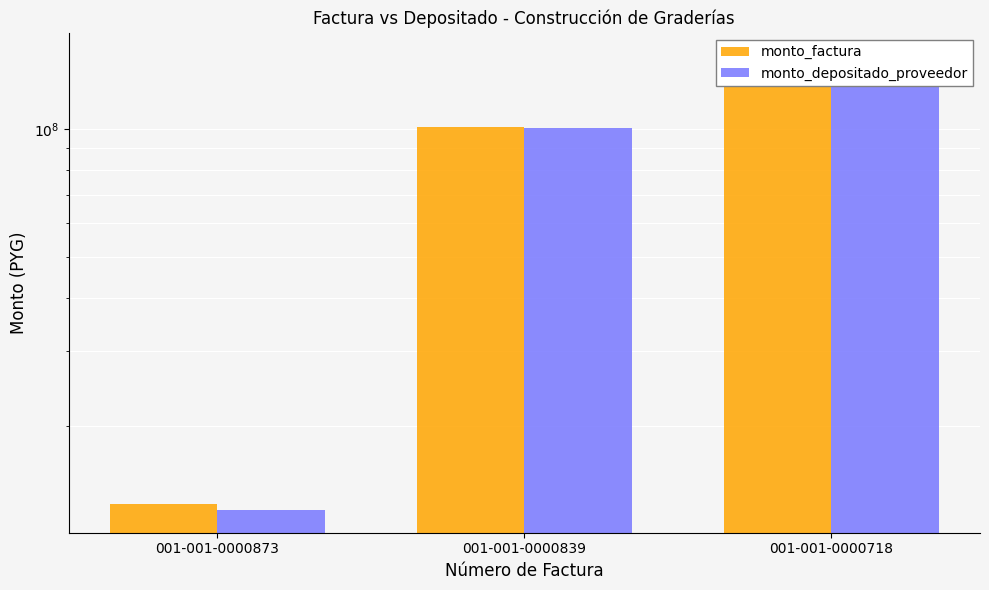

How many values in the monto_depositado_proveedor series exceed 100418629?

1